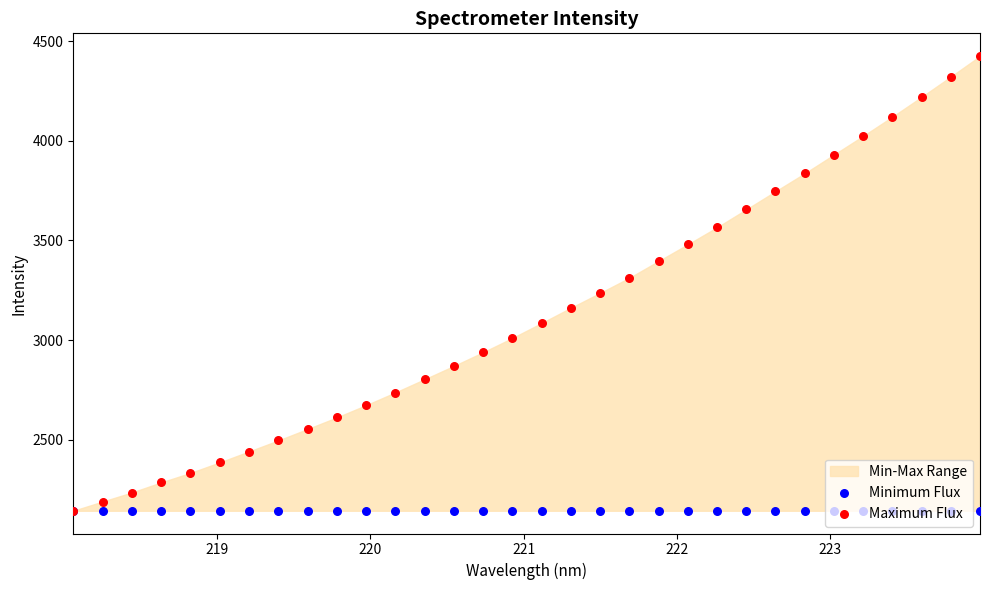

Which series has the largest total across all categories?

Maximum Flux